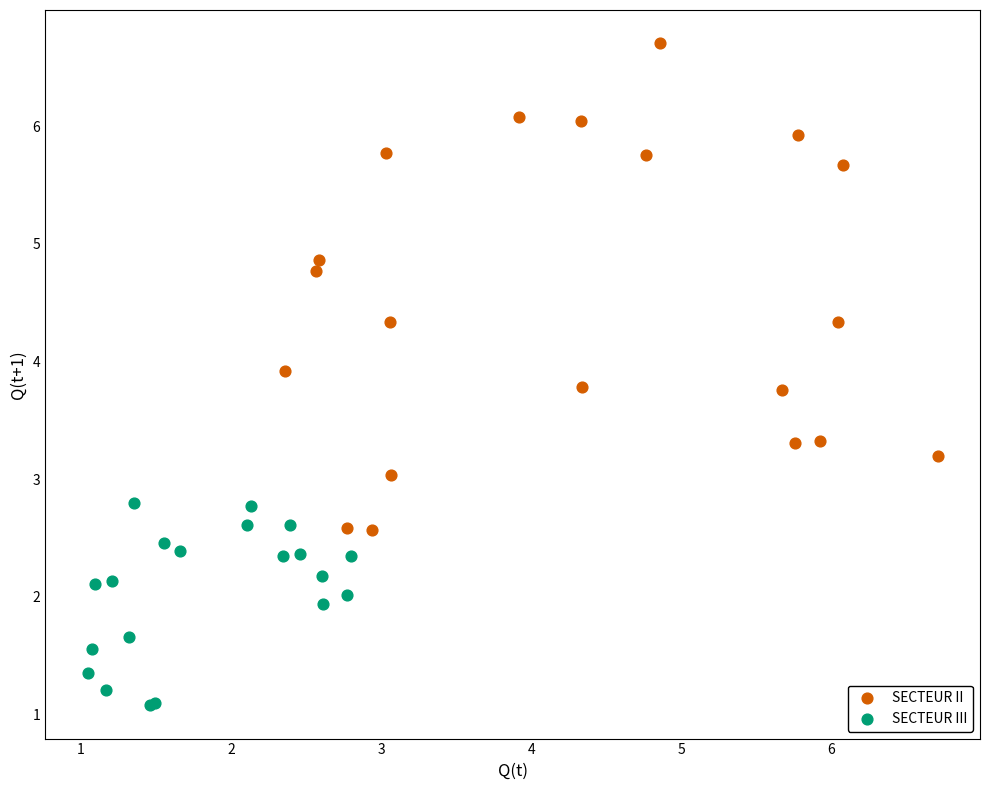

Which series reaches the maximum Y coordinate?

SECTEUR II